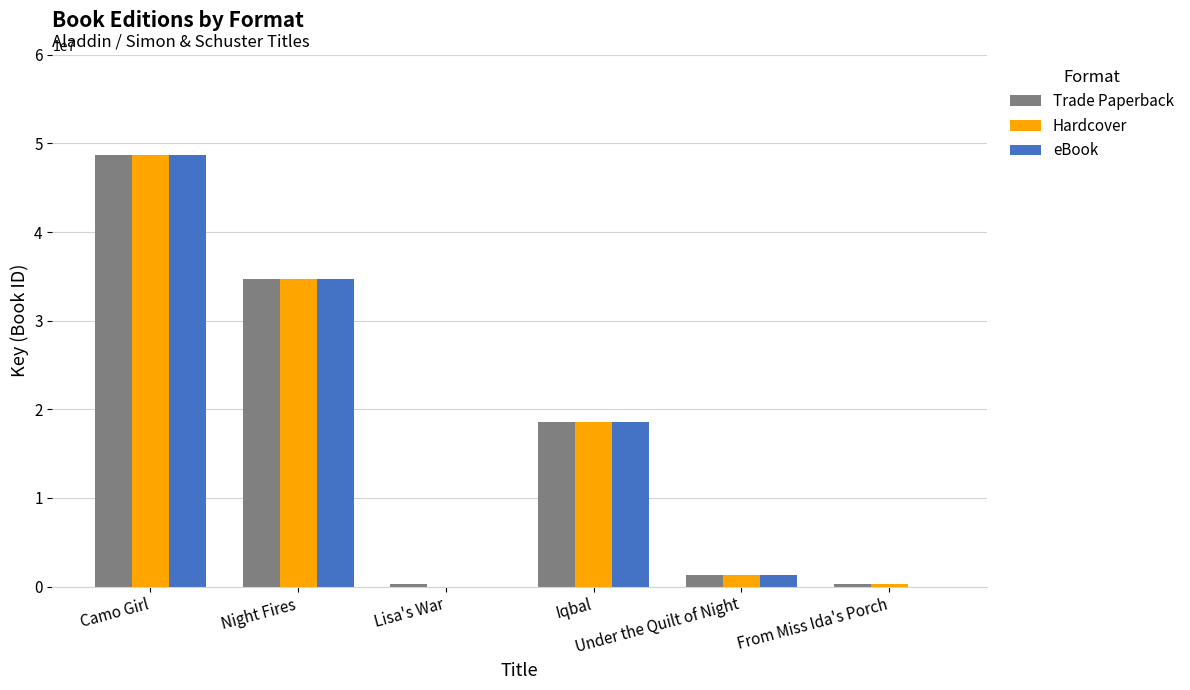

How many distinct data groups are displayed?

3